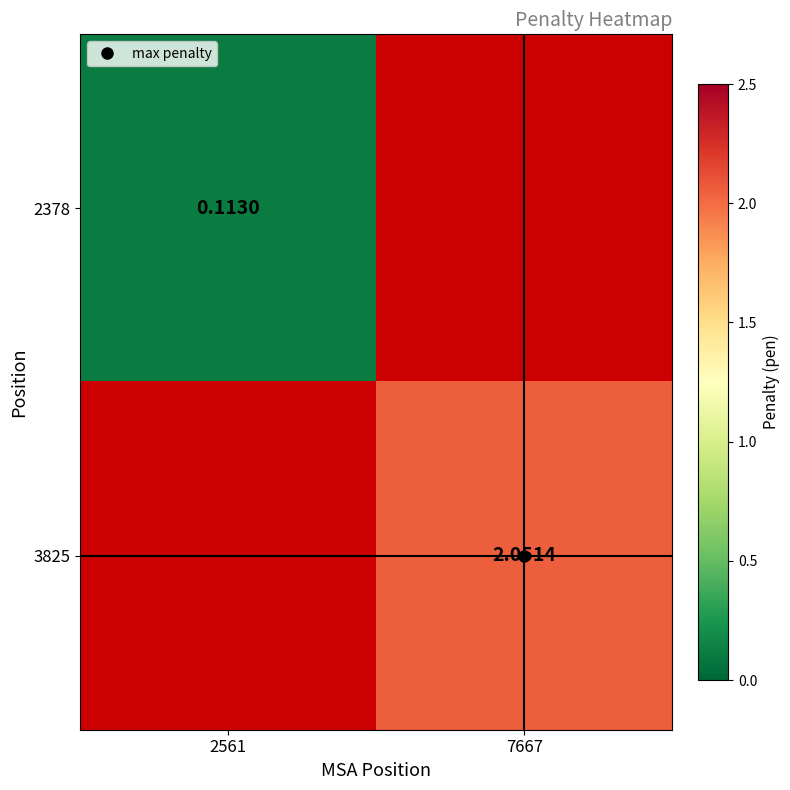

Which series has the widest spread of values?

2378